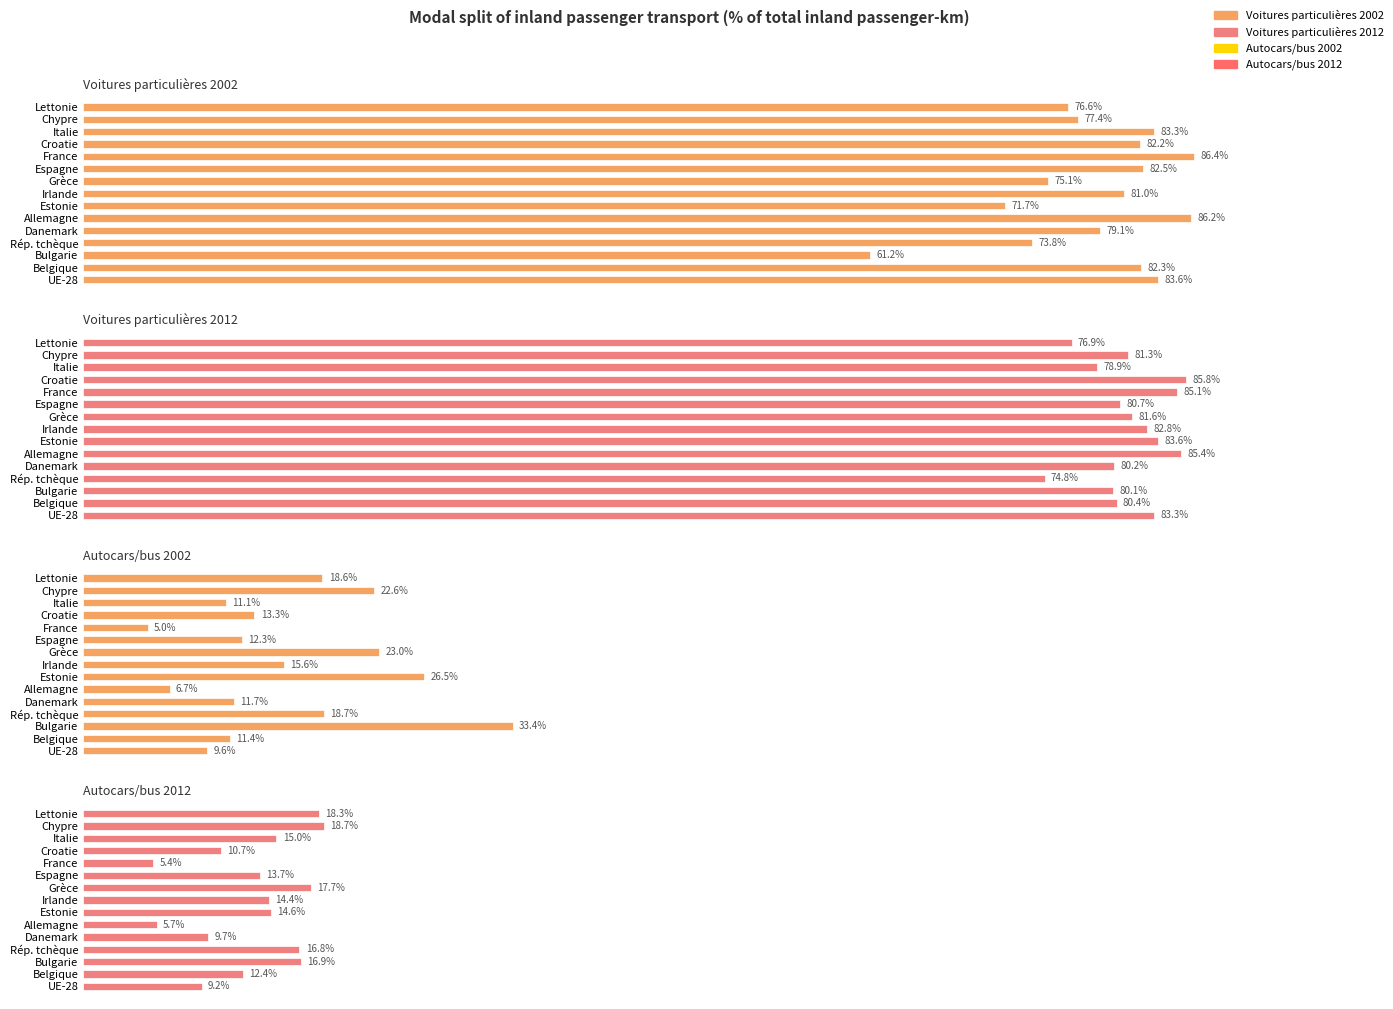

At how many categories does at least one series exceed 51?

15